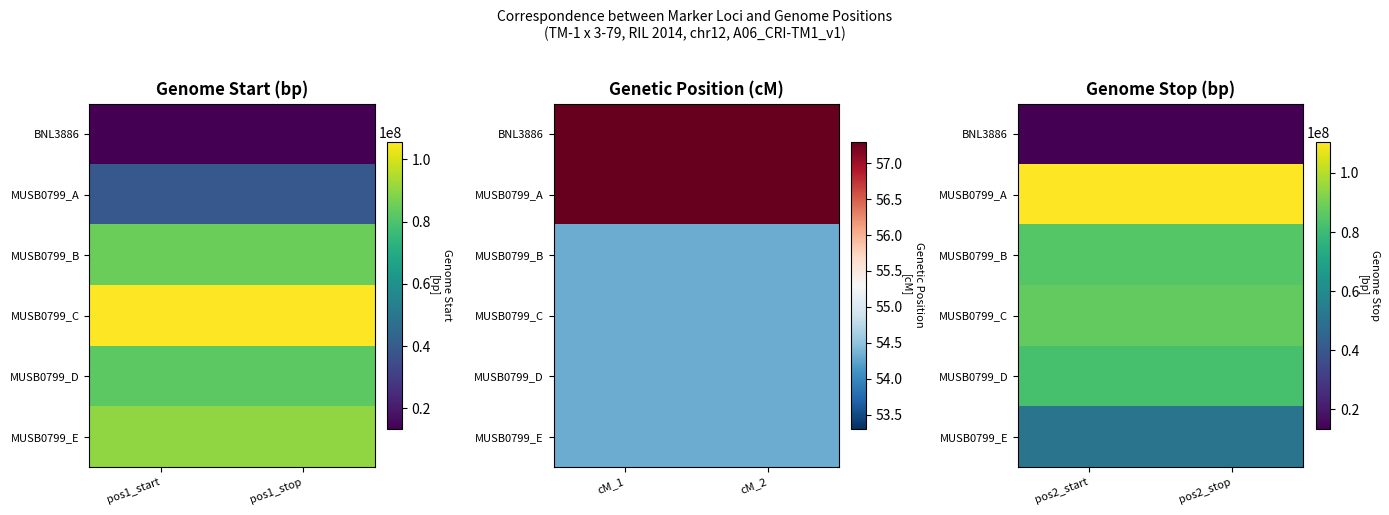

Rank the categories by MUSB0799_A value from highest to lowest.

pos2_stop, pos2_start